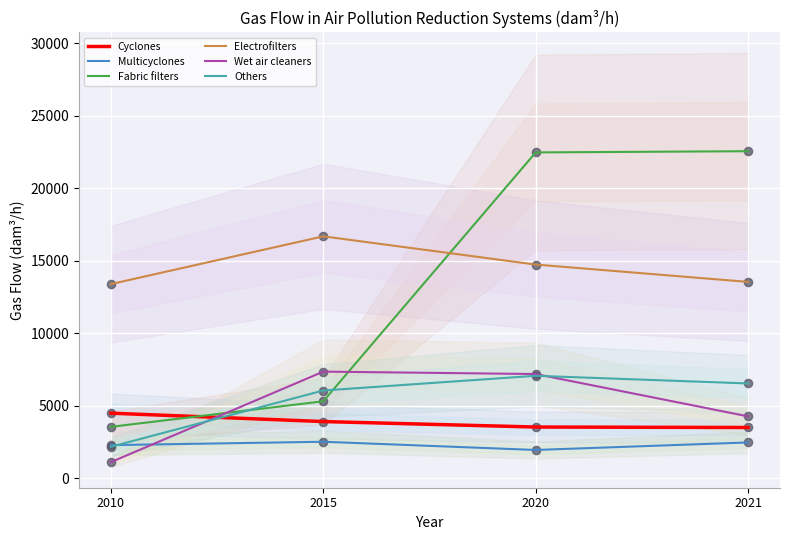

Which series has the largest Y range (max minus min)?

Fabric filters